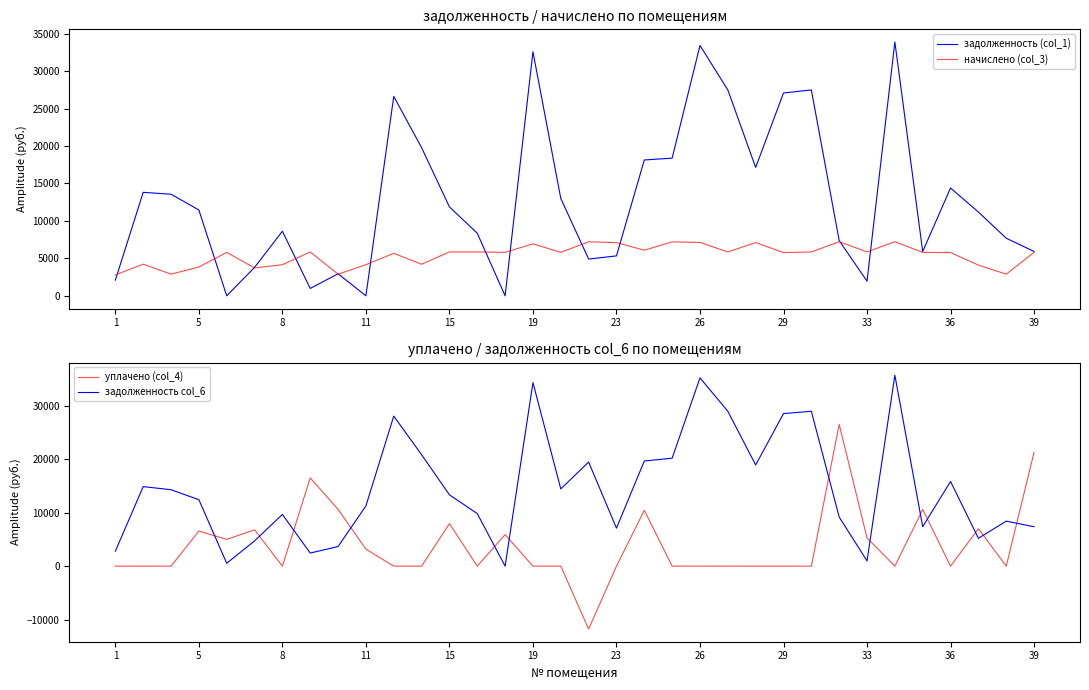

What is the total value across all series at 5?

32900.3